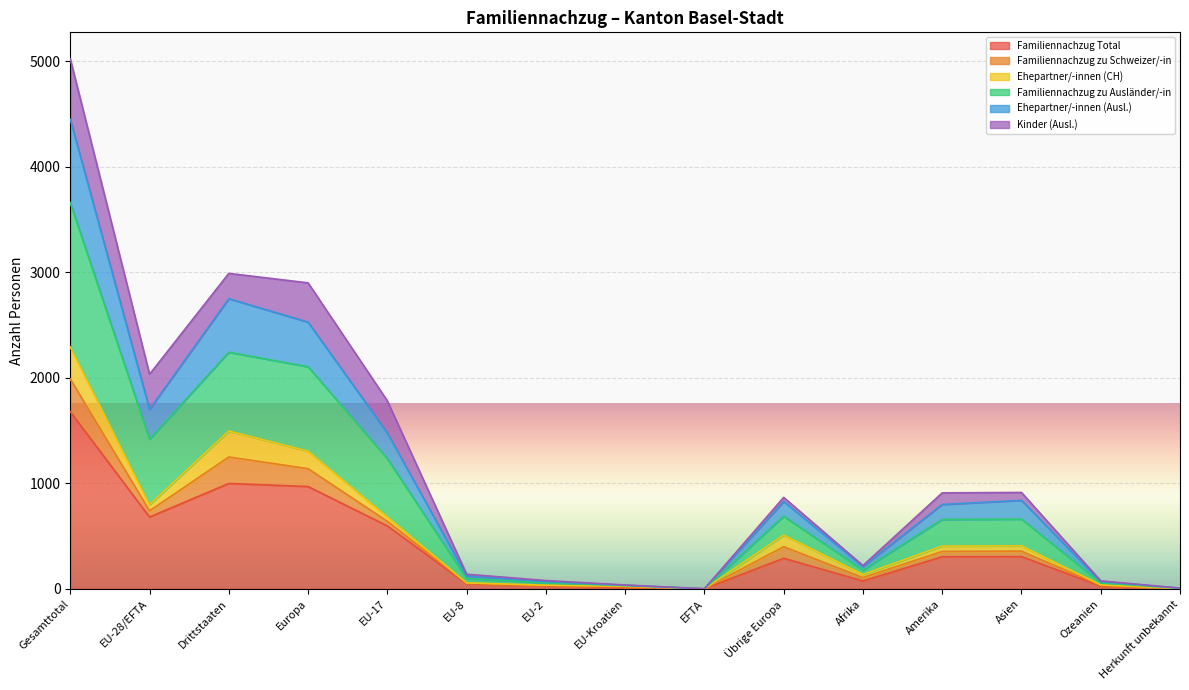

At which category is the sum across all series the highest?

Gesamttotal